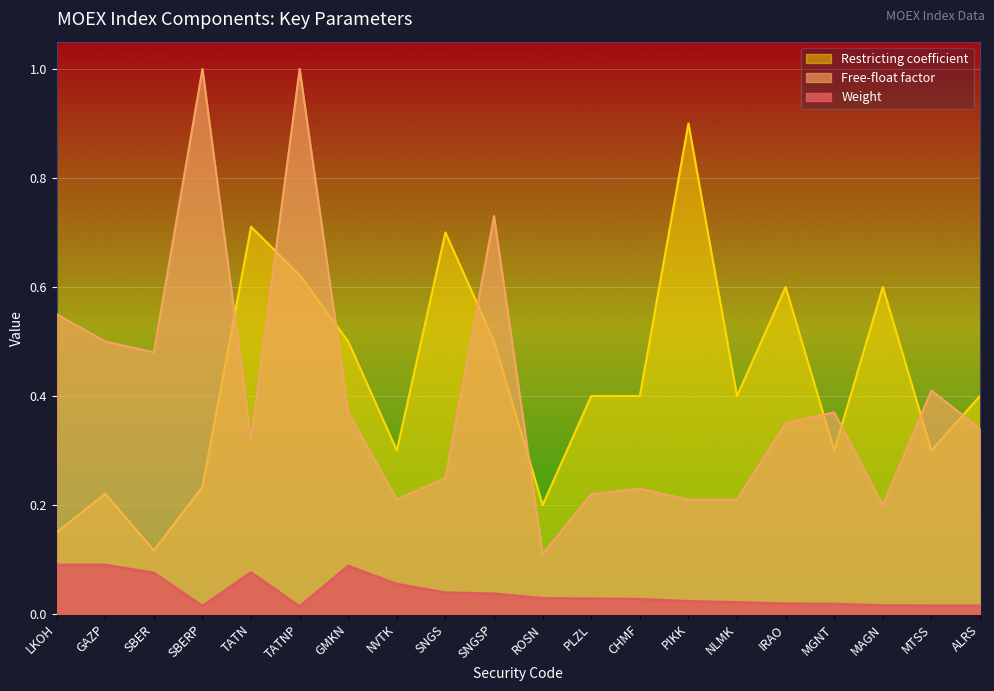

What is the average value of the Free-float factor series?

0.4